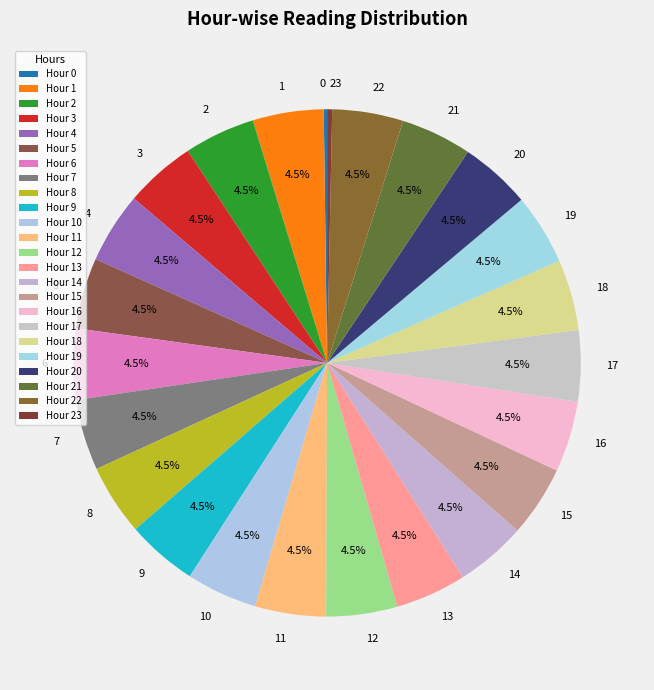

What portion of the pie excludes 22?

95.5%